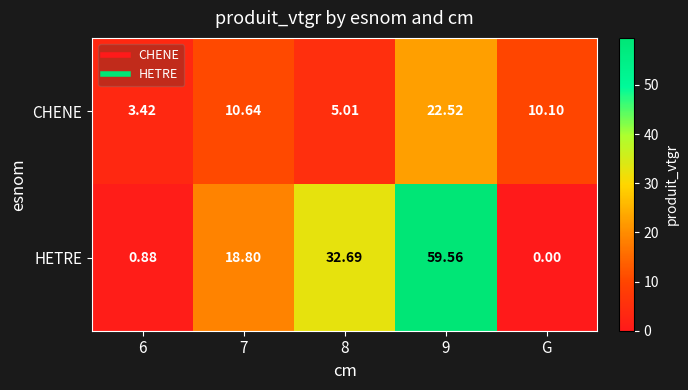

Which series has the largest total across all categories?

HETRE